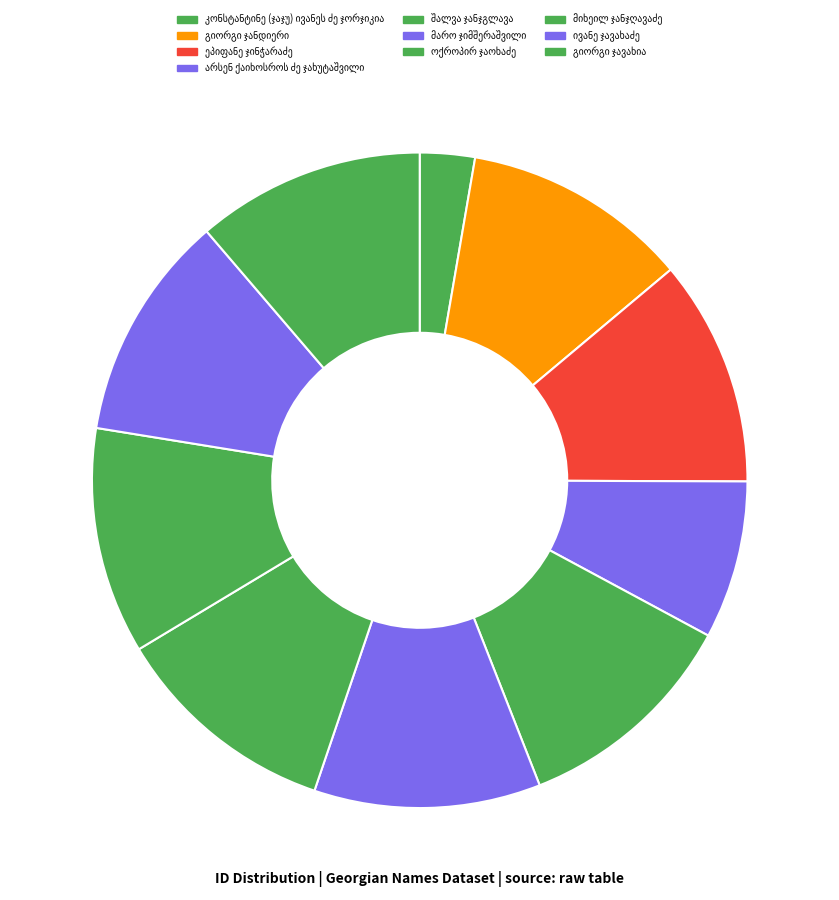

How many segments does this pie chart have?

10